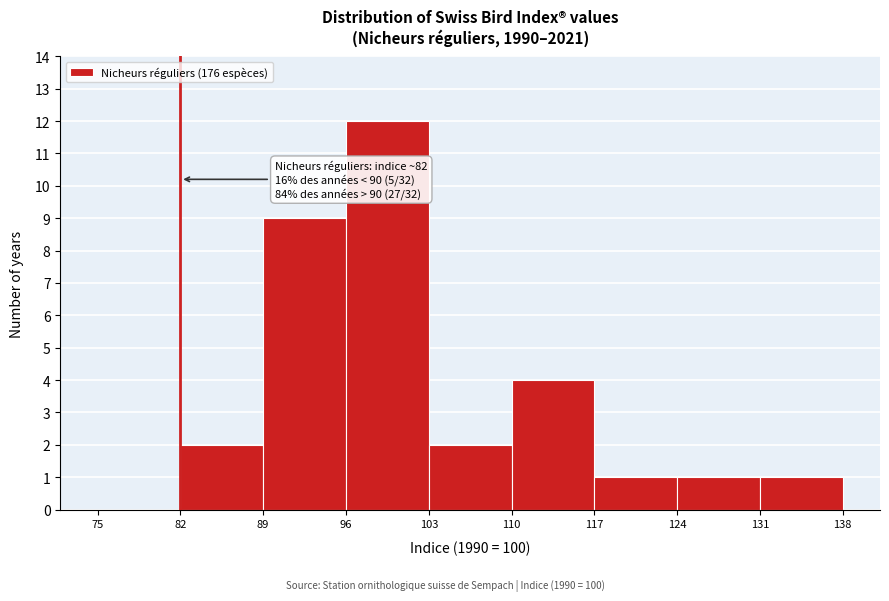

Over which range of the x-axis is the bar tallest?

96 to 103